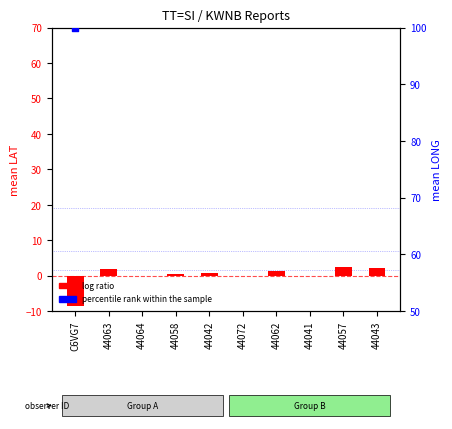

What is the total value across all series at 44062?

3.7